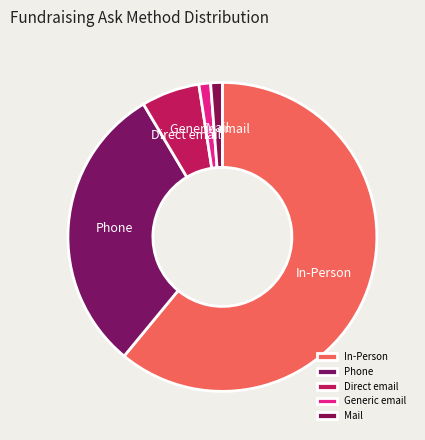

Does In-Person represent more than half of the total?

Yes